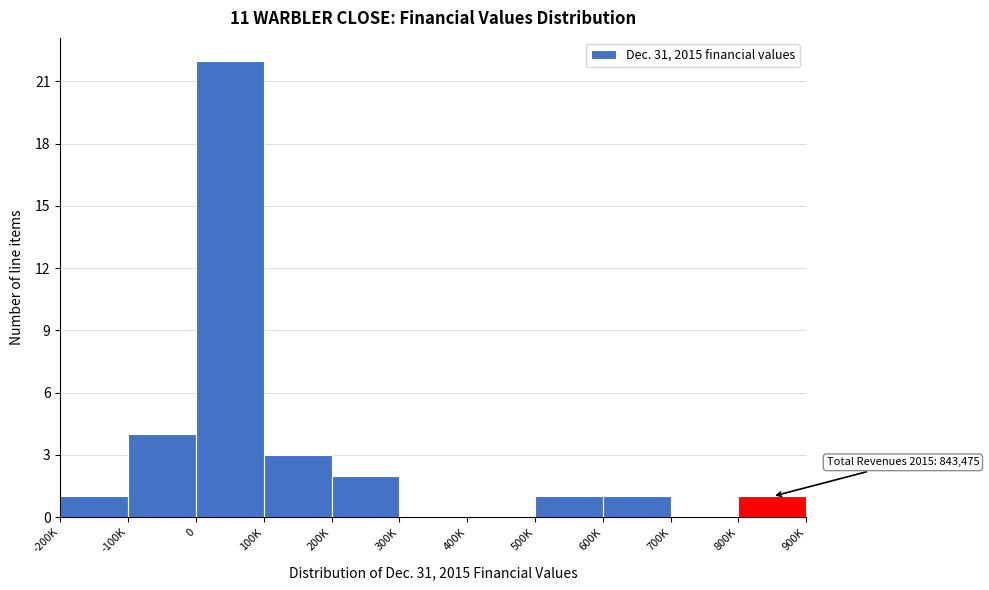

Reading left to right, transcribe all the data shown in this chart.

-200K=1	-100K=4	0=22	100K=3	200K=2	300K=0	400K=0	500K=1	600K=1	700K=0	800K=1